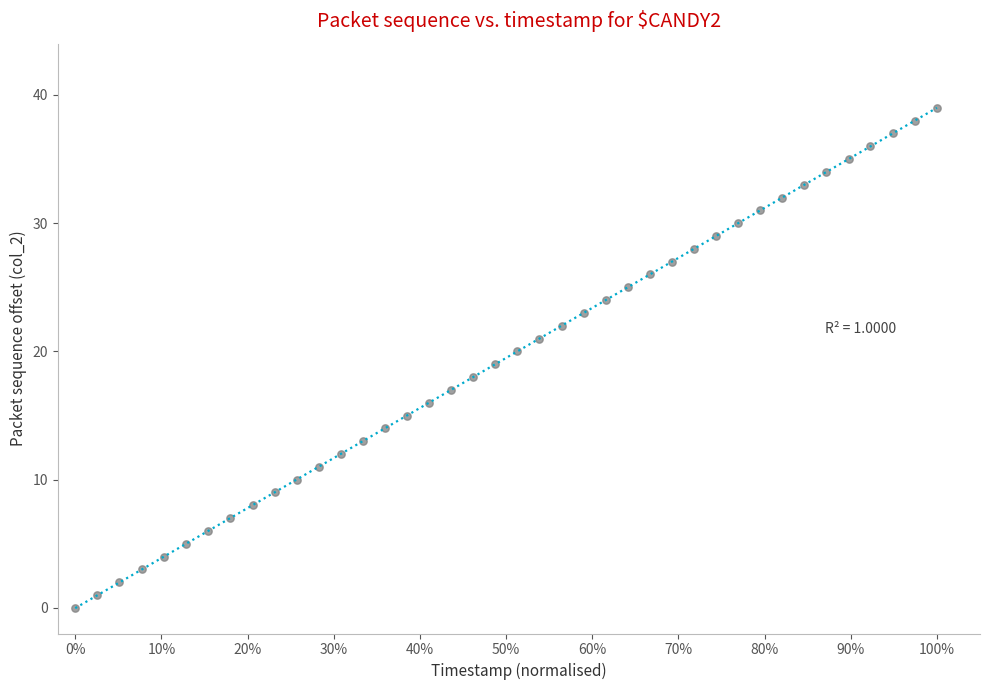

What is the range of Y values (max minus min)?

39